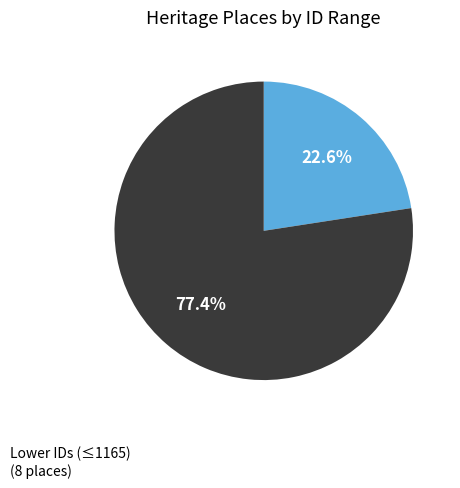

Does any single category account for the majority?

Yes